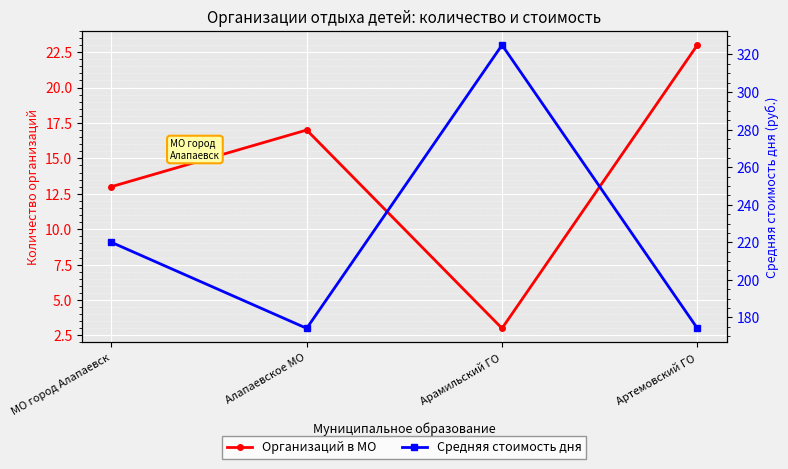

Read the Средняя стоимость дня value at Арамильский ГО.

325.0